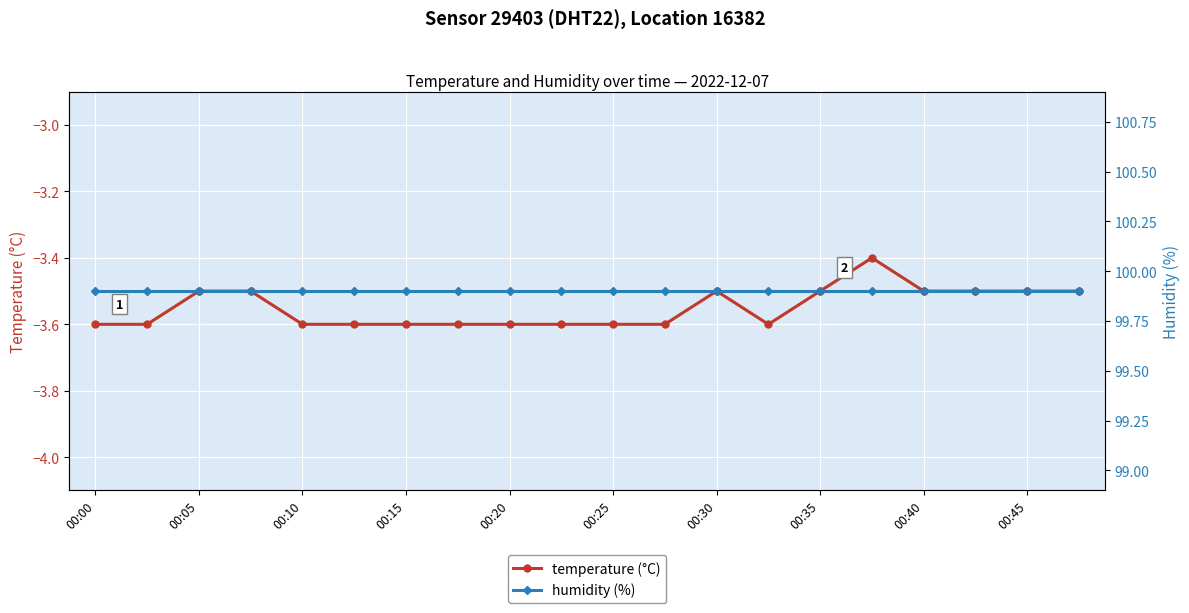

The value of temperature (°C) at 00:20 is -3.6. True or false?

True